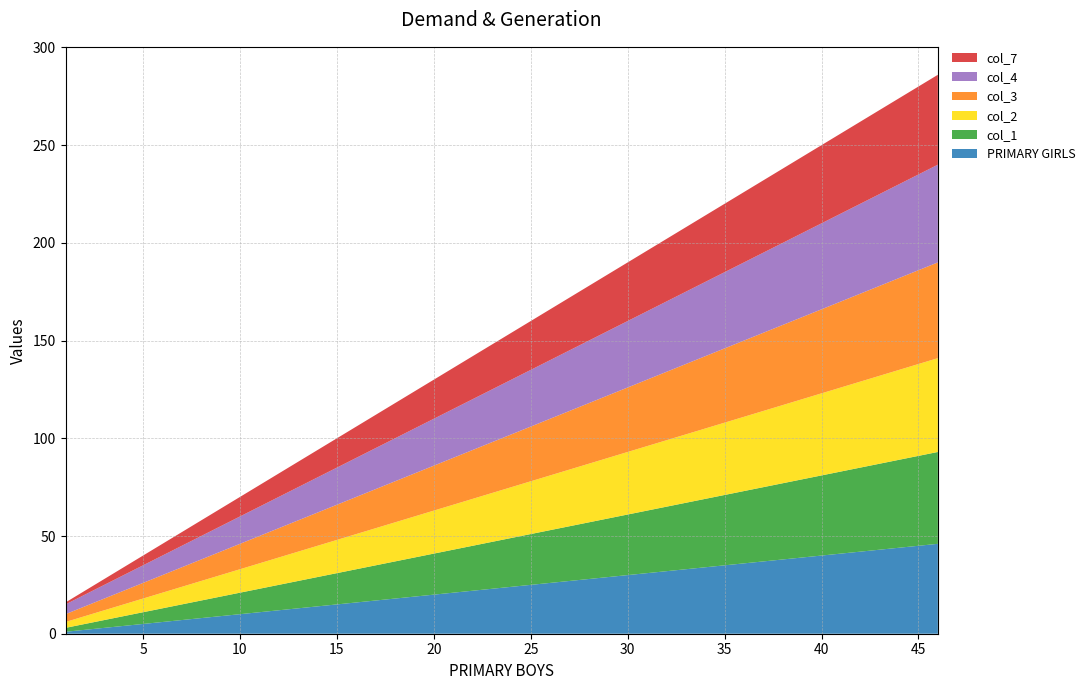

Reading left to right, transcribe all the data shown in this chart.

PRIMARY GIRLS: 1=1	6=6	11=11	16=16	21=21	26=26	31=31	36=36	41=41	46=46
col_1: 1=2	6=7	11=12	16=17	21=22	26=27	31=32	36=37	41=42	46=47
col_2: 1=3	6=8	11=13	16=18	21=23	26=28	31=33	36=38	41=43	46=48
col_3: 1=4	6=9	11=14	16=19	21=24	26=29	31=34	36=39	41=44	46=49
col_4: 1=5	6=10	11=15	16=20	21=25	26=30	31=35	36=40	41=45	46=50
col_7: 1=1	6=6	11=11	16=16	21=21	26=26	31=31	36=36	41=41	46=46